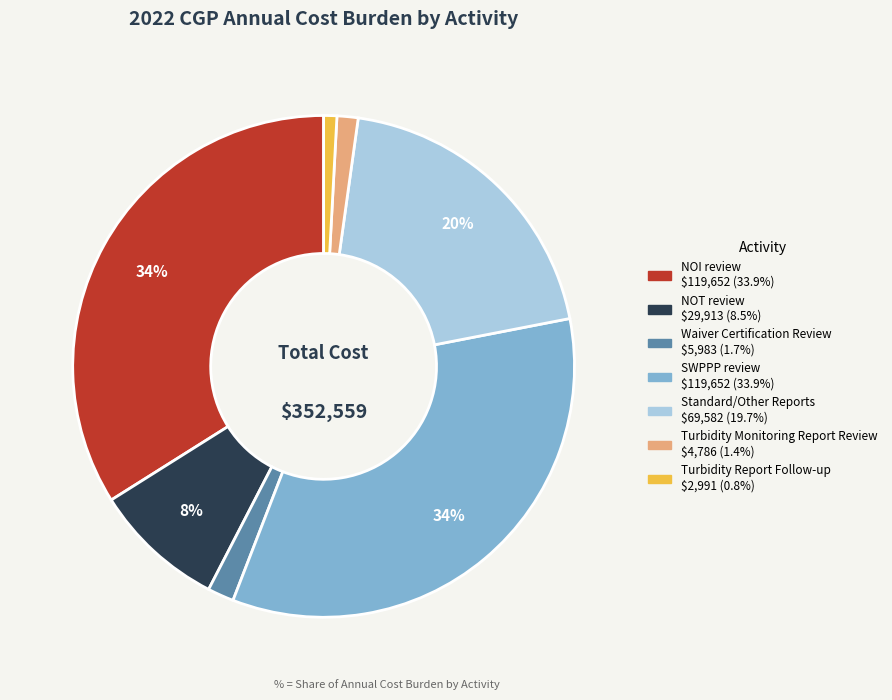

How many slices are in this pie chart?

7